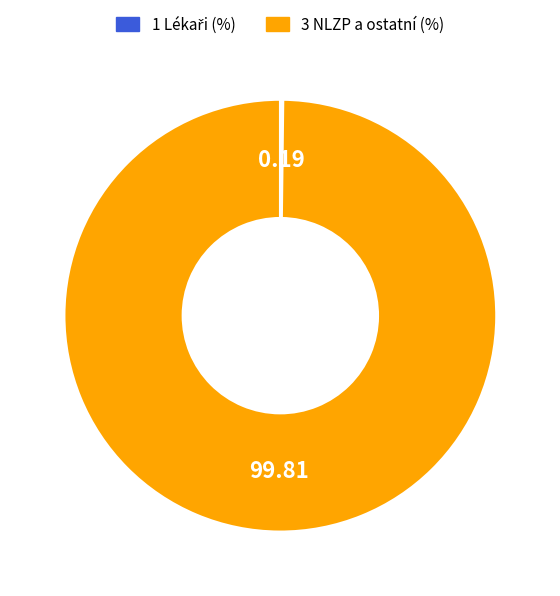

Is there a majority slice in this chart?

Yes